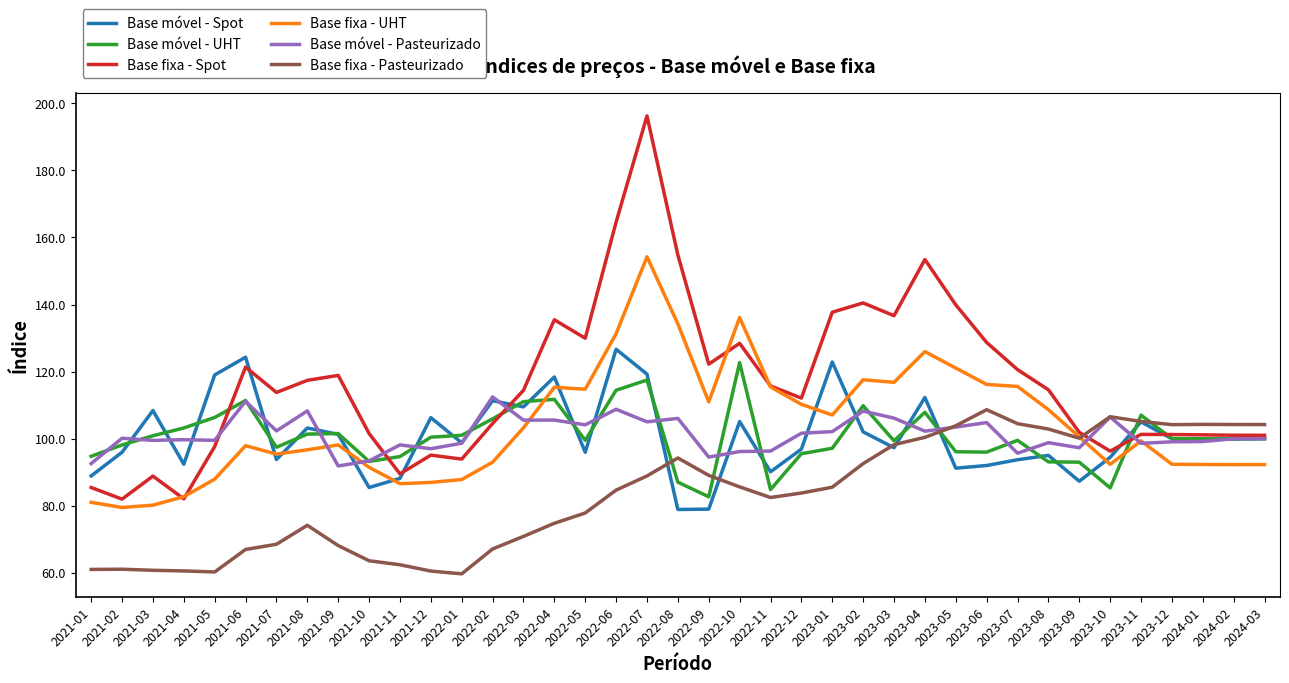

What is the sum of all Base móvel - Spot values?

3929.2